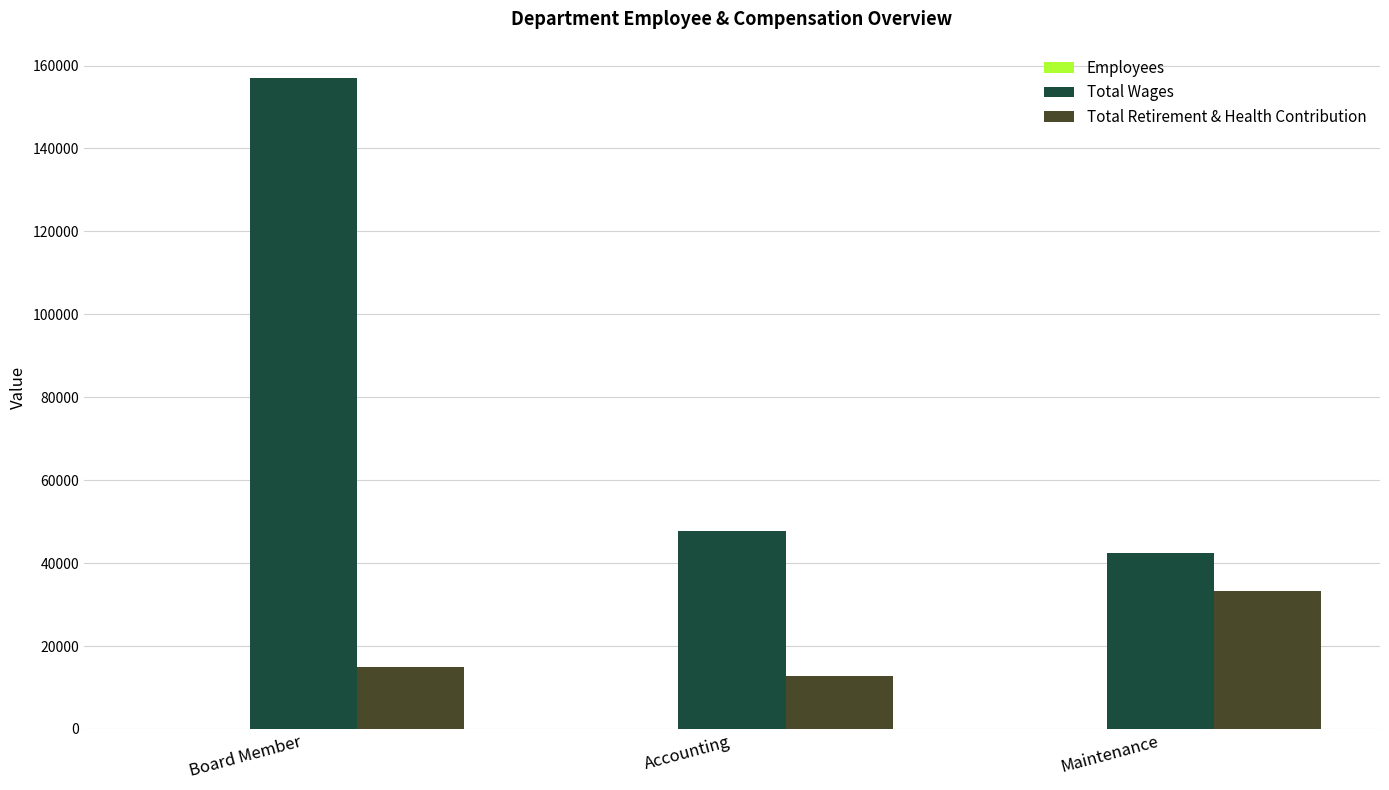

At which category does the chart reach its peak across all series?

Board Member